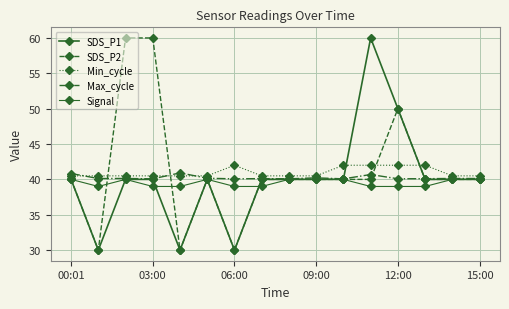

How many lines are shown in the chart?

5